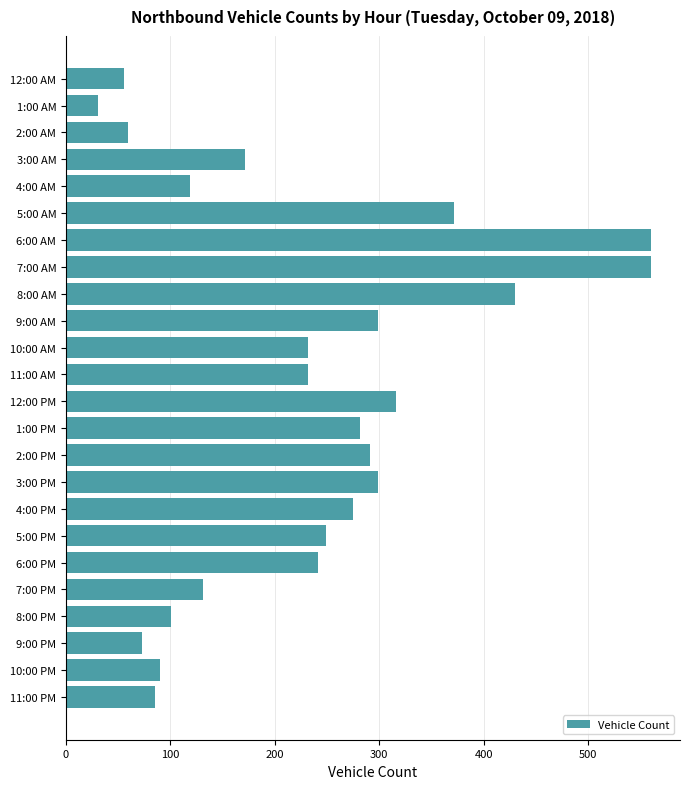

Count the number of categories in the chart.

24